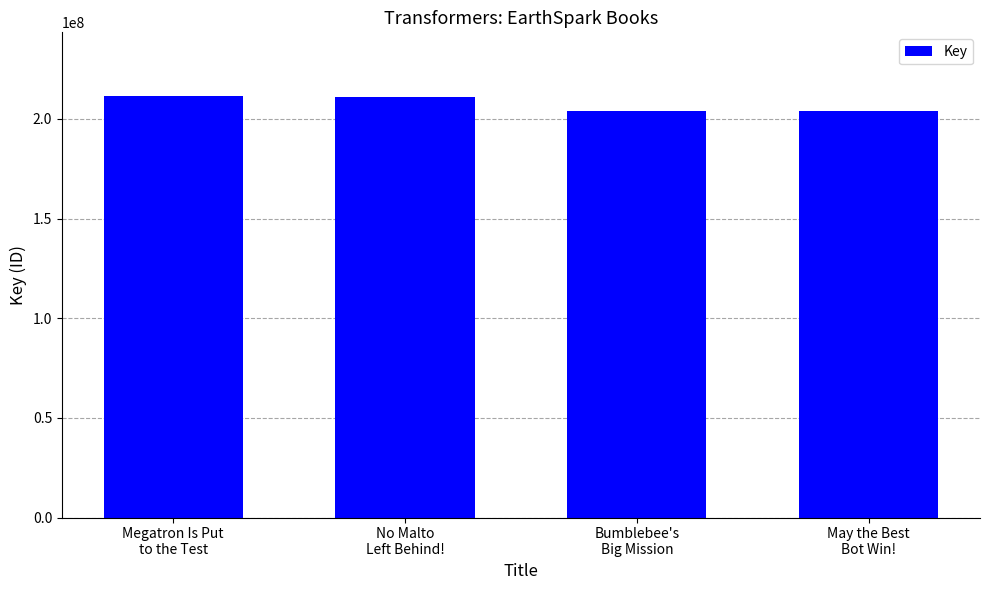

The chart shows a value of 211152520 at No Malto
Left Behind!. True or false?

True